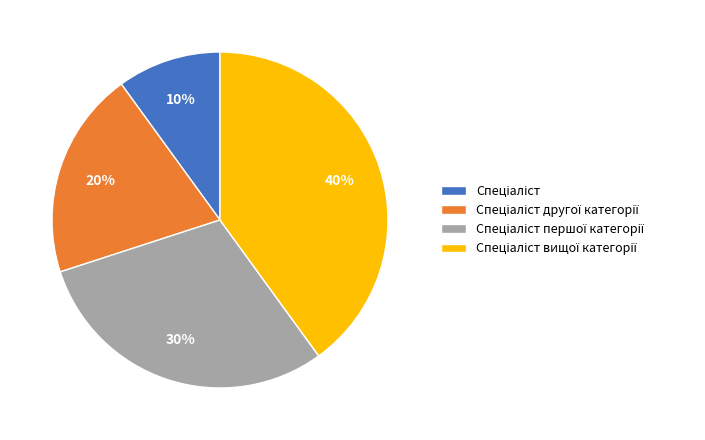

To the nearest percent, what is the average slice percentage?

25%